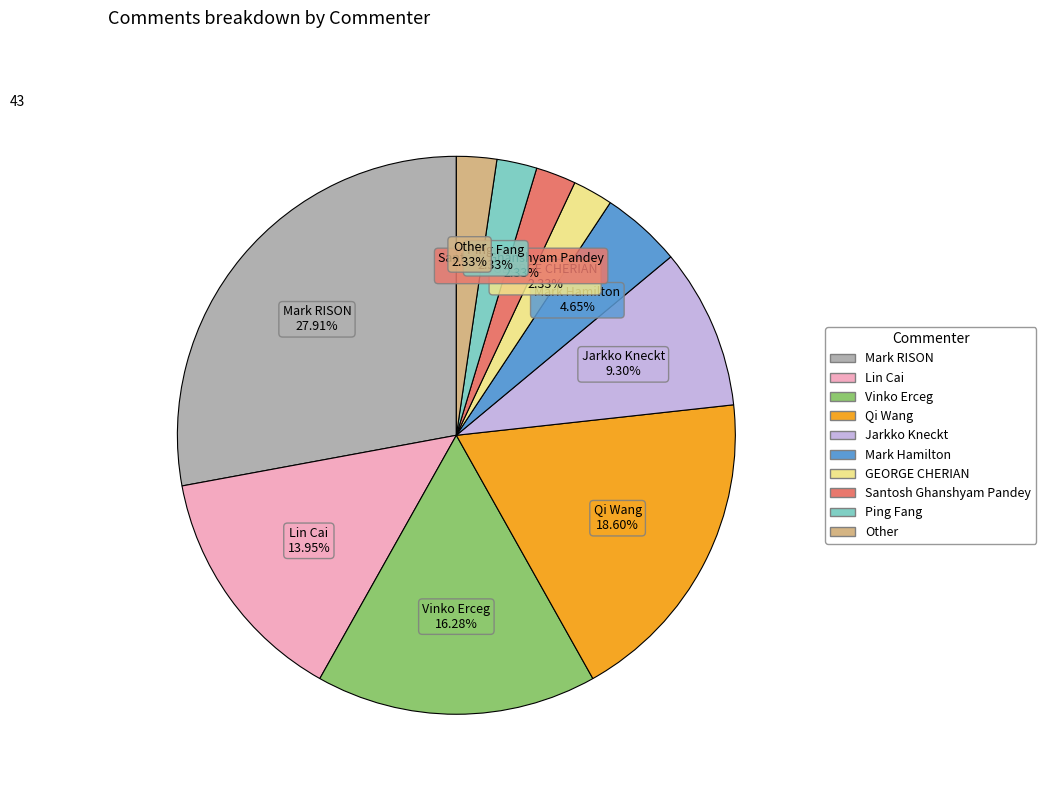

Which slice is the largest?

Mark RISON